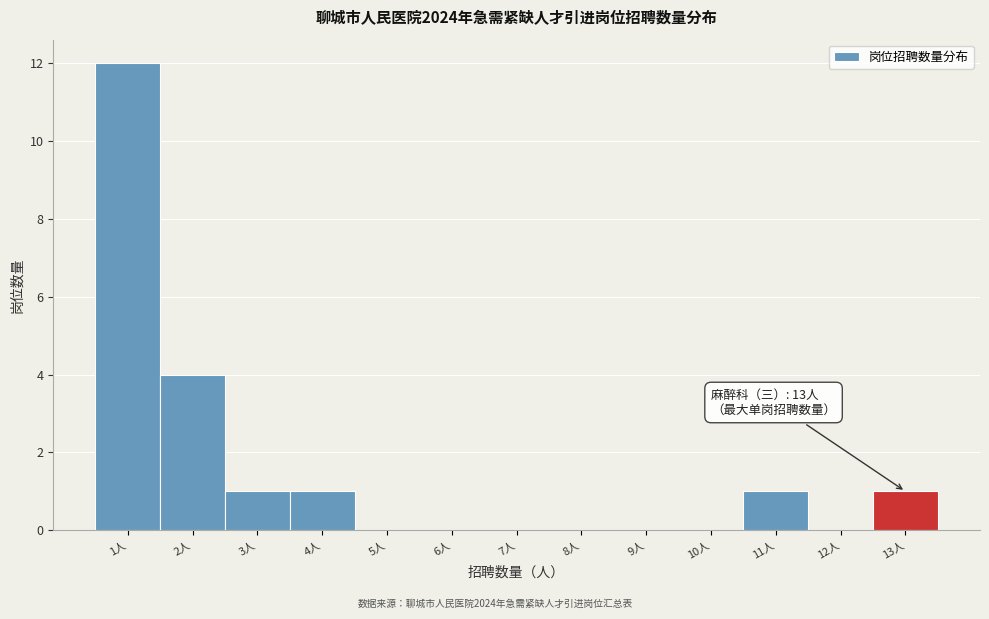

Which range on the x-axis has the tallest bar?

0.5 to 1.5